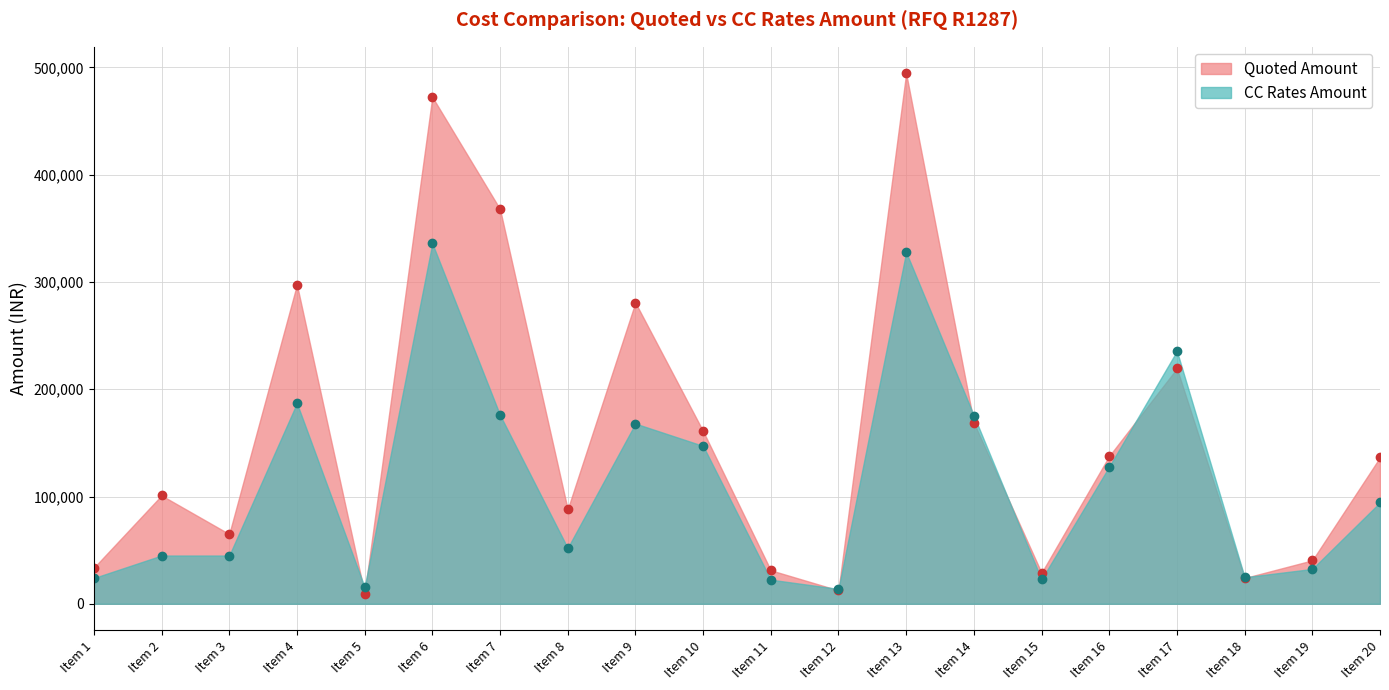

Count the number of categories in the chart.

20